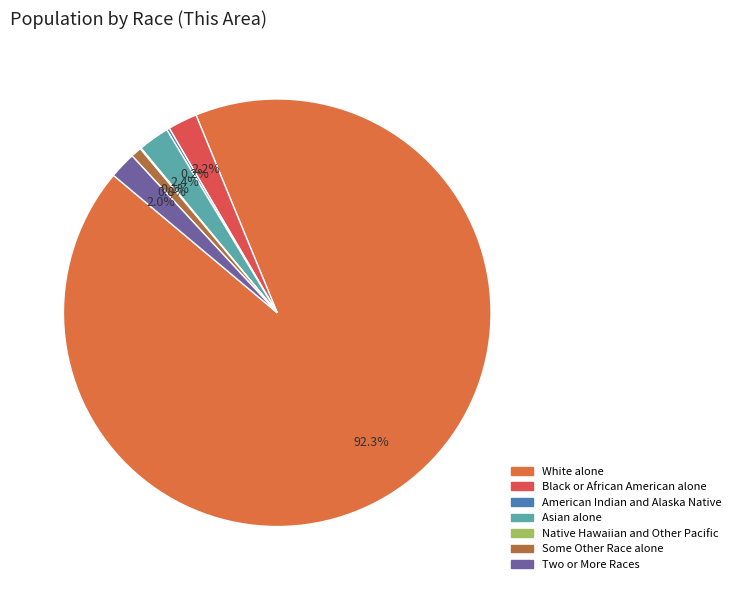

Is there any slice that represents more than half of the pie?

Yes